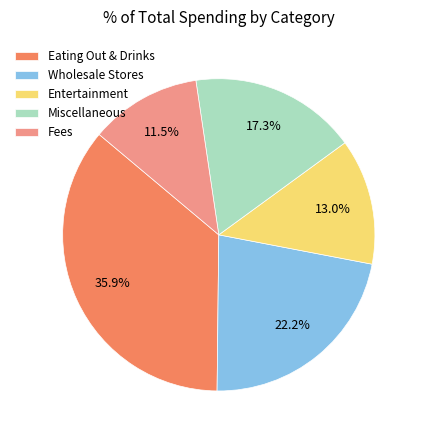

Is it true that Miscellaneous is 17% of the pie?

True